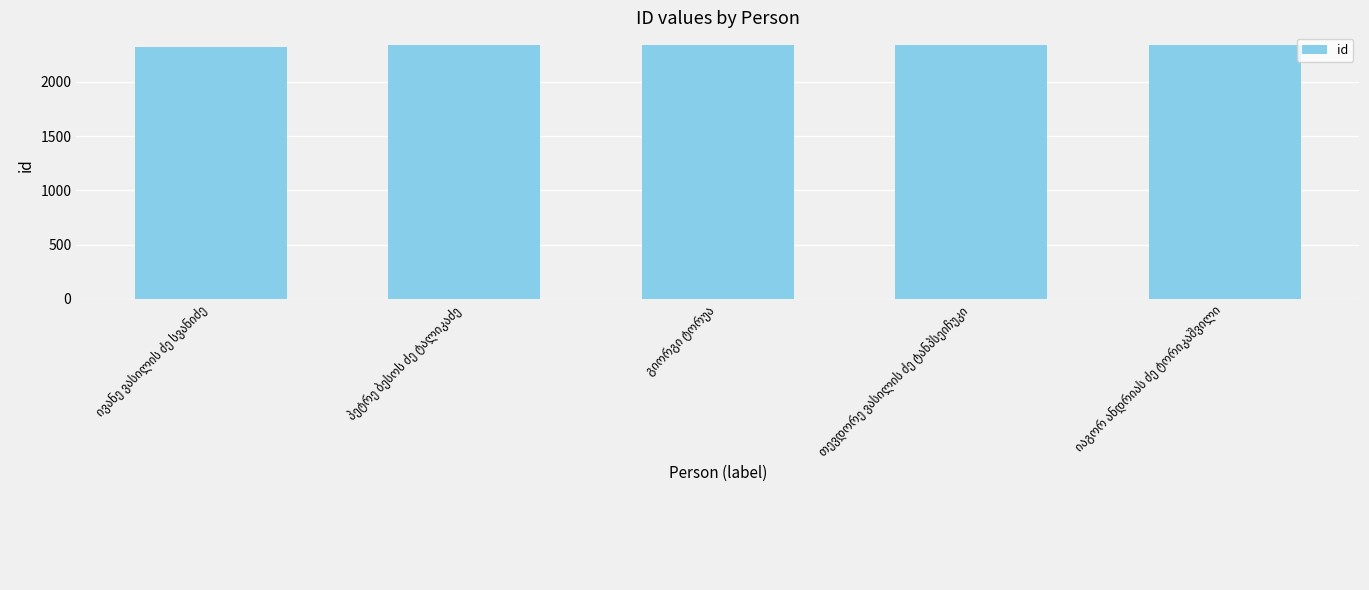

What is the greatest value displayed?

2340